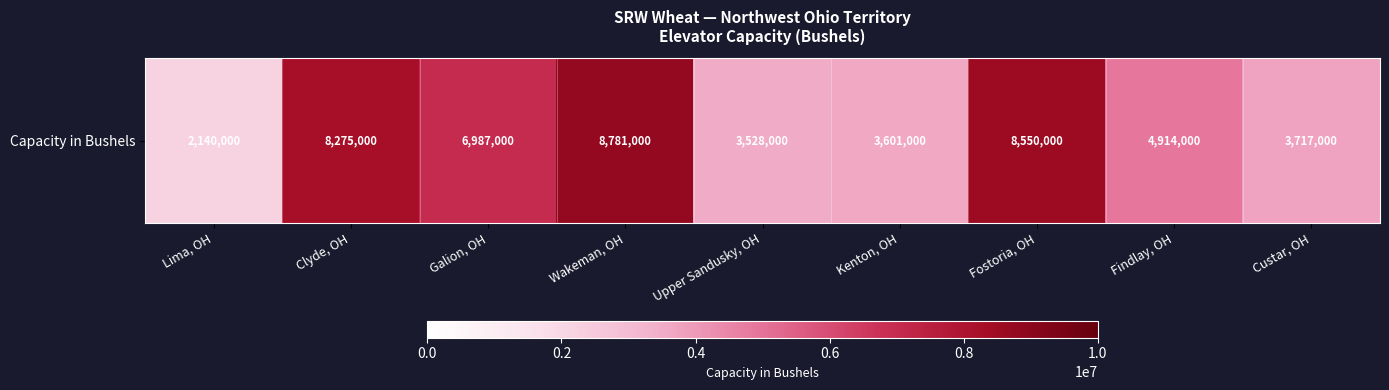

What is the ratio of the value at Fostoria, OH to the value at Clyde, OH?

1.0